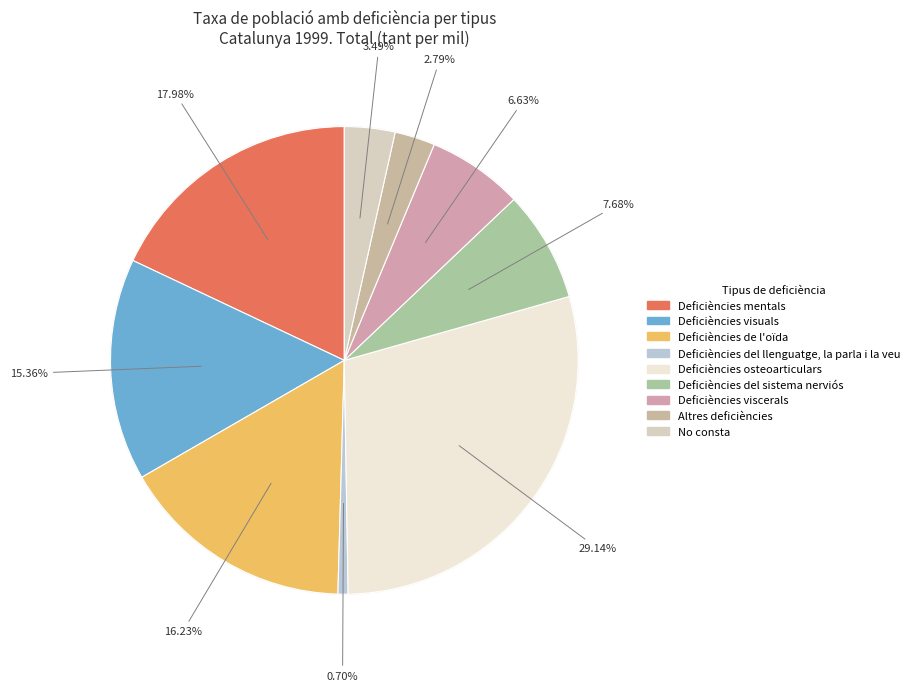

Count the number of slices in the pie.

9